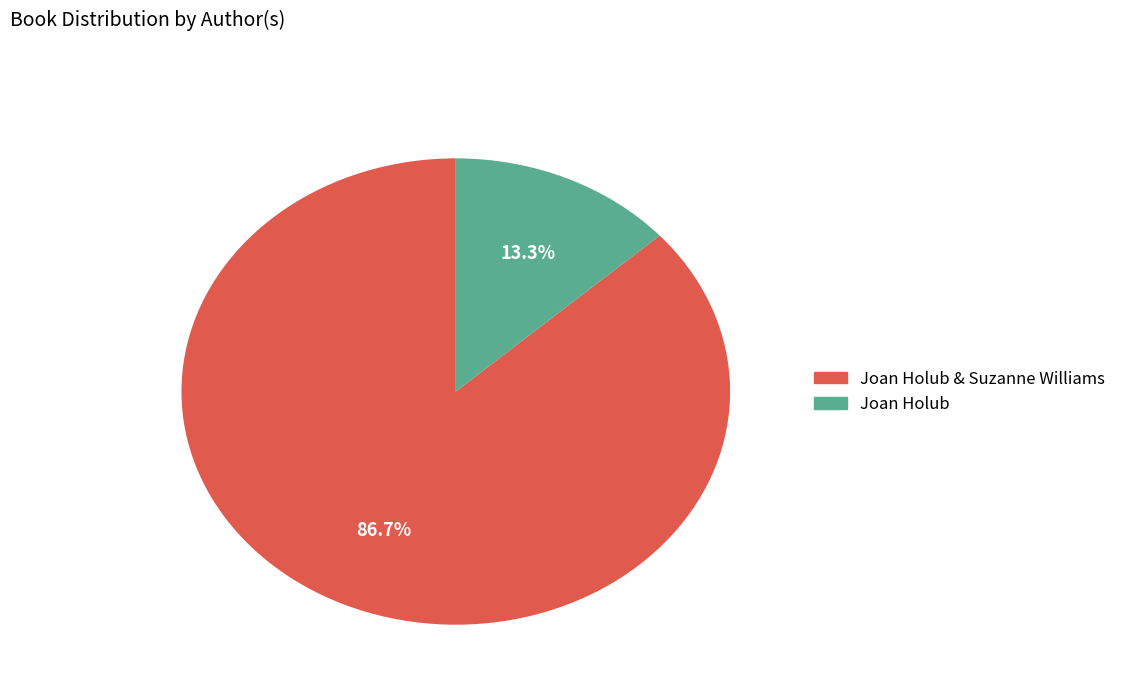

Count the number of slices in the pie.

2